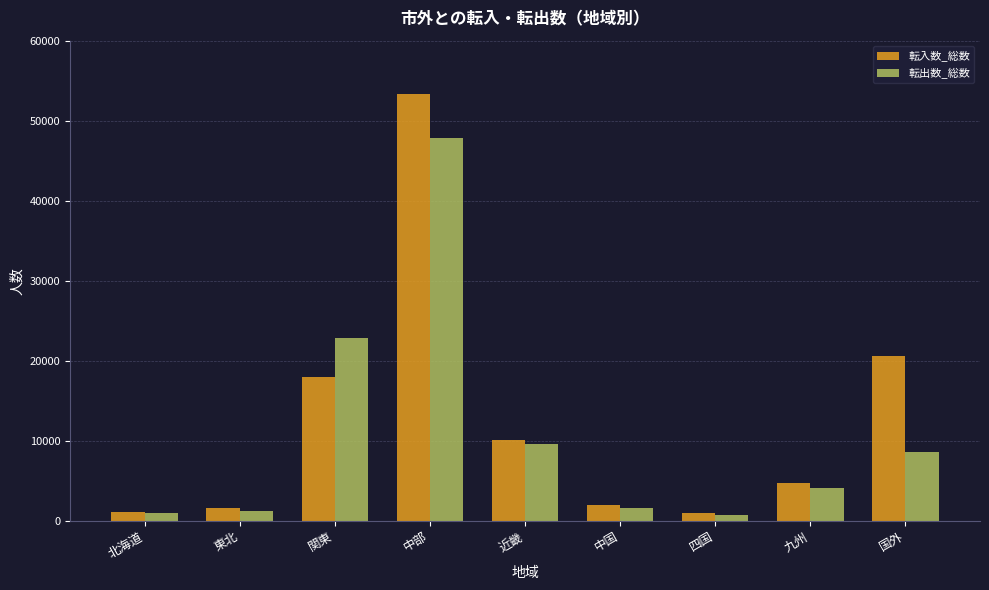

The value of 転入数_総数 at 九州 is 4663. True or false?

True